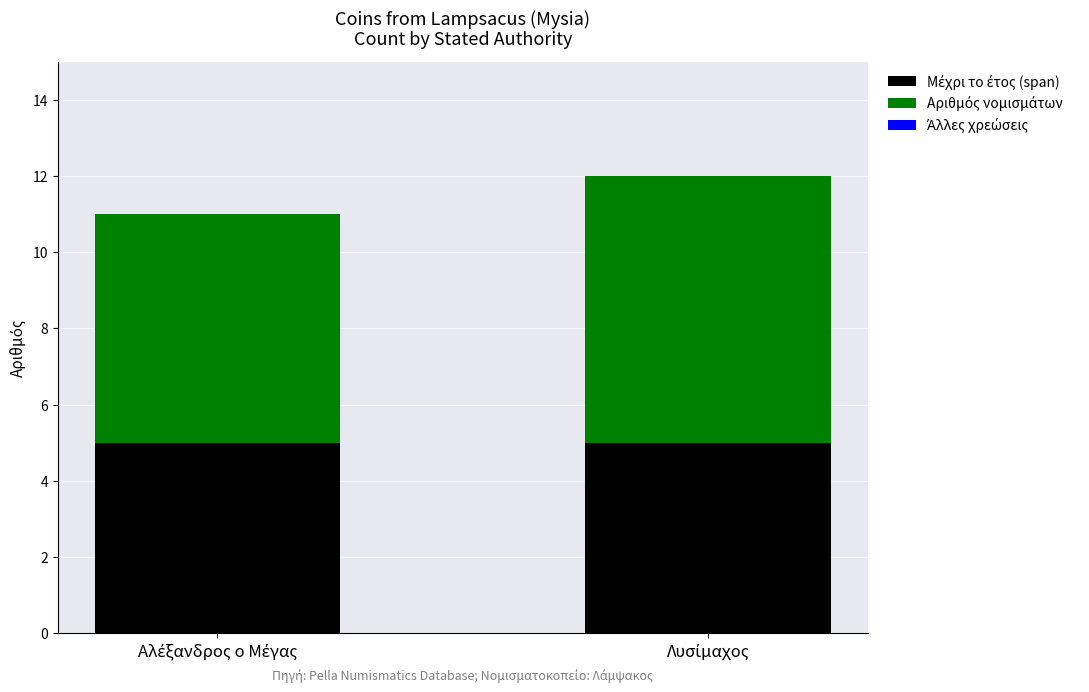

What is the label of the 2nd bar from the left?

Λυσίμαχος